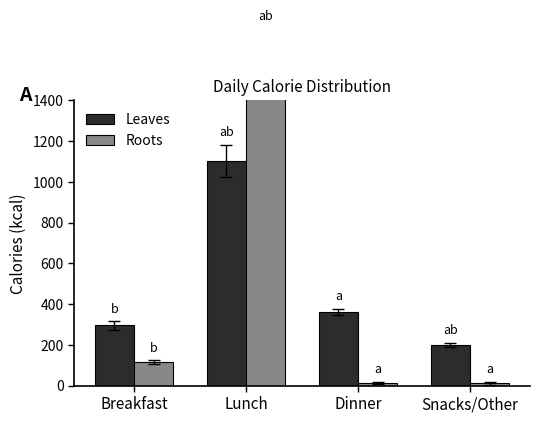

Is the value of Roots at Lunch greater than the value of Leaves at Breakfast?

Yes